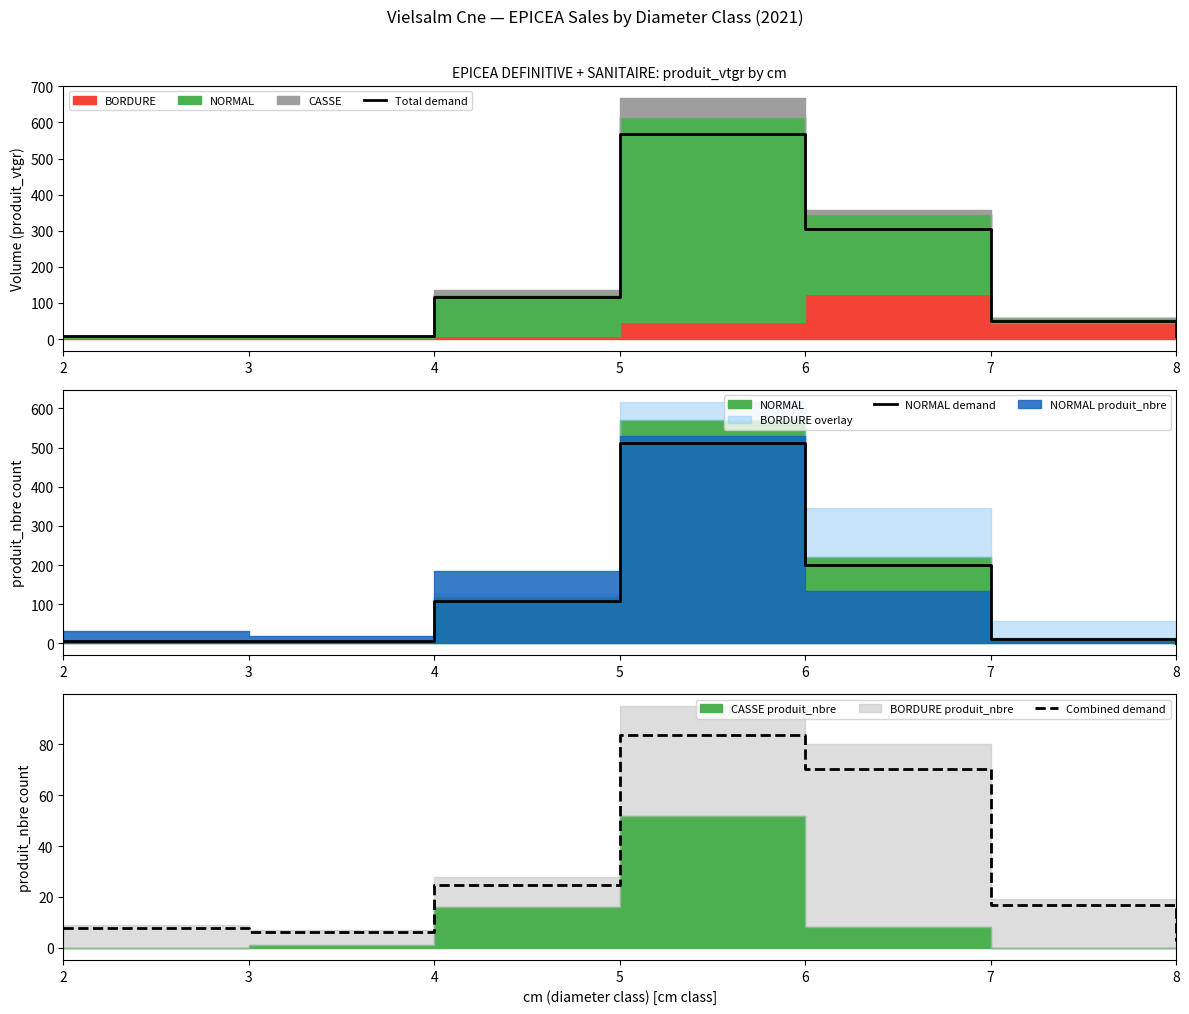

Reading right to left, transcribe all the data shown in this chart.

Total demand: 8=8.3	7=48.8	6=305.0	5=568.5	4=115.9	3=8.0	2=7.4
NORMAL demand: 8=0.0	7=12.0	6=199.5	5=512.7	4=107.1	3=6.2	2=5.9
Combined demand: 8=2.6	7=16.7	6=70.4	5=83.6	4=24.6	3=6.2	2=7.9